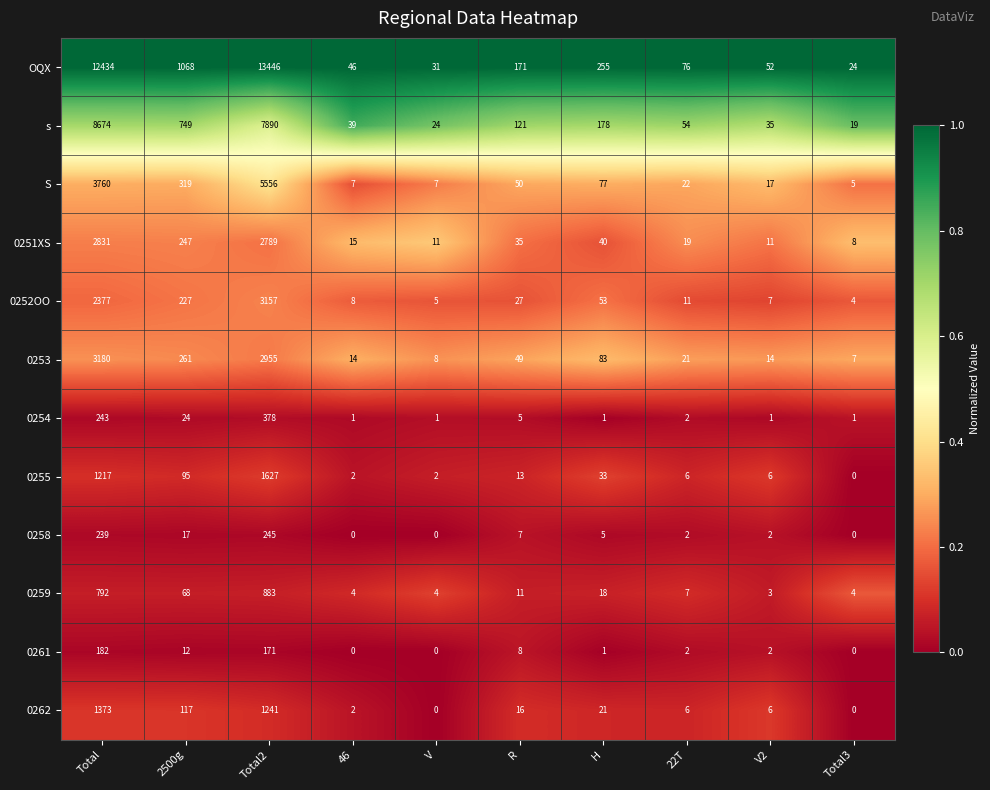

What is the total value across all series at Total3?

72